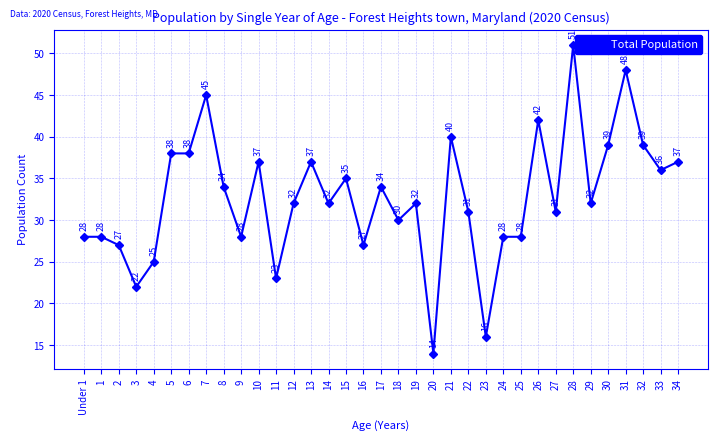

What is the difference between the values at 34 and 28?

14